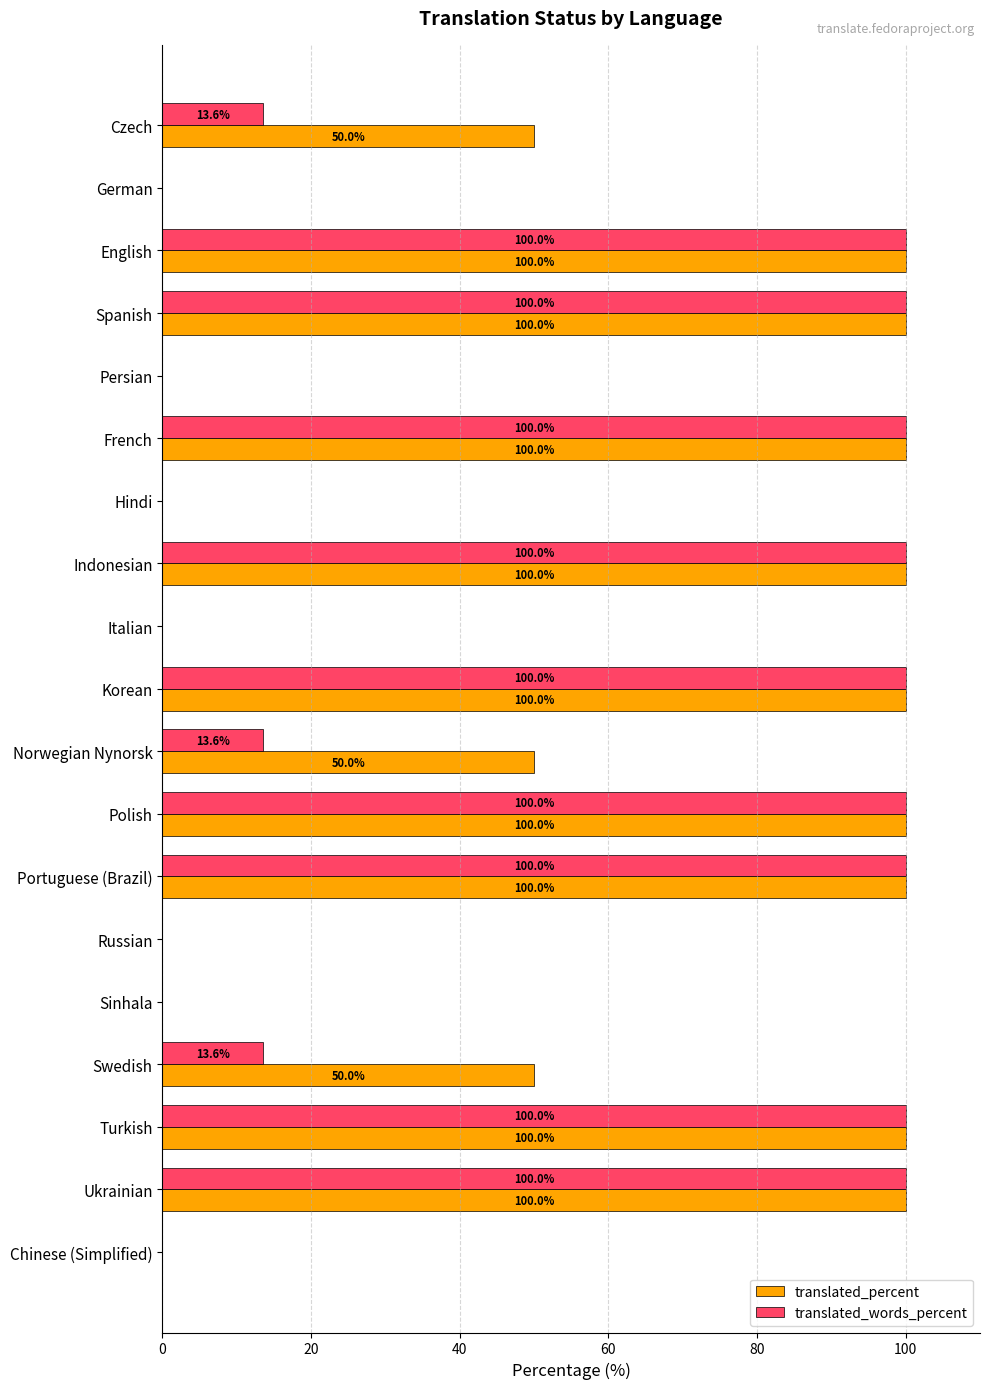

What is the sum of all translated_percent values?

1050.0